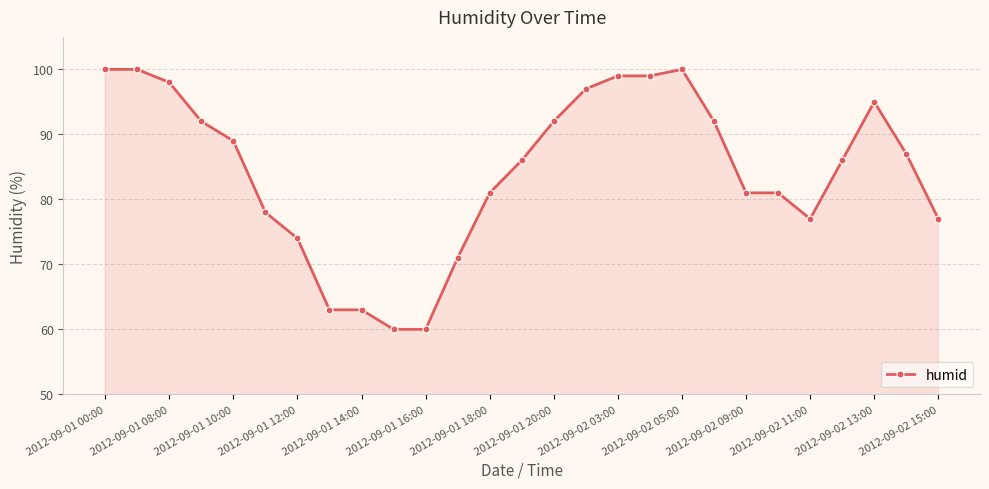

Reading left to right, transcribe all the data shown in this chart.

100	100	98	92	89	78	74	63	63	60	60	71	81	86	92	97	99	99	100	92	81	81	77	86	95	87	77